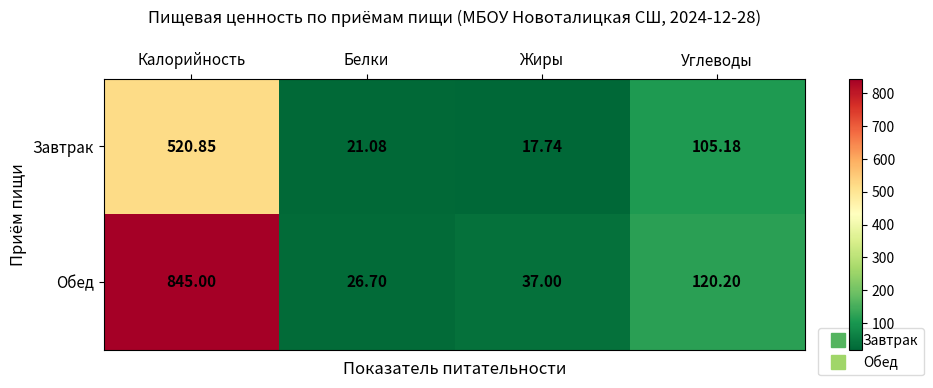

At which label does Завтрак first exceed 105?

Калорийность